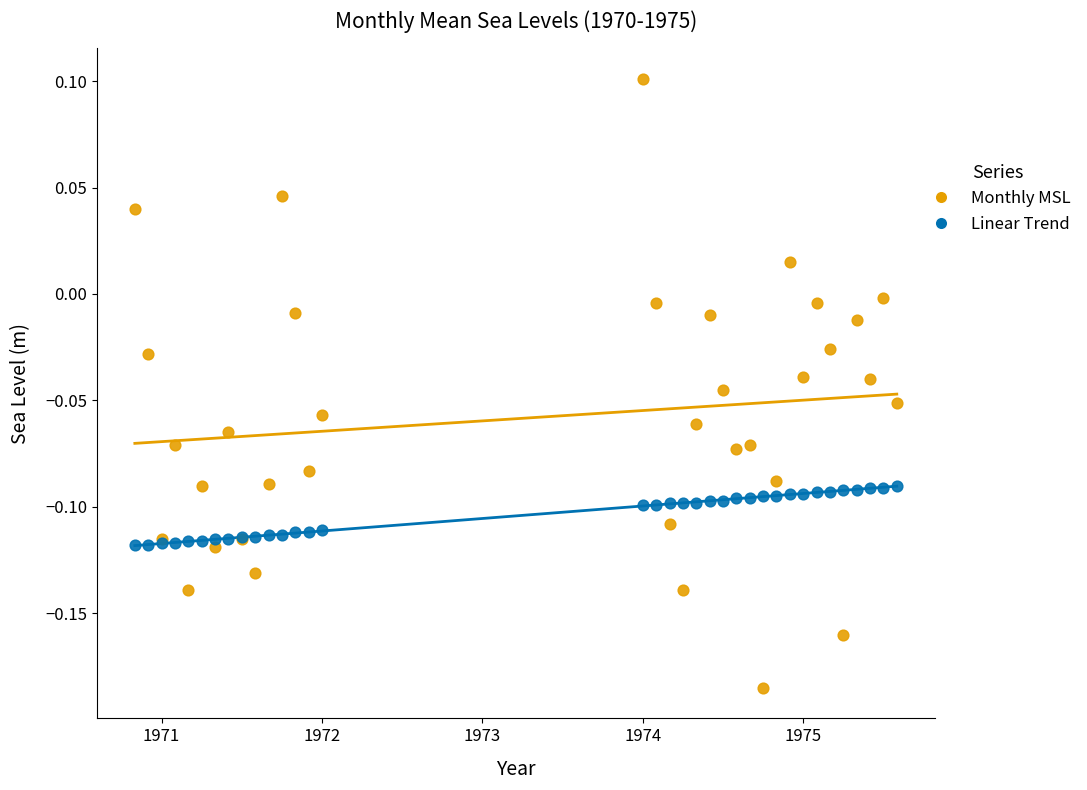

Which series has the largest Y range (max minus min)?

Monthly MSL